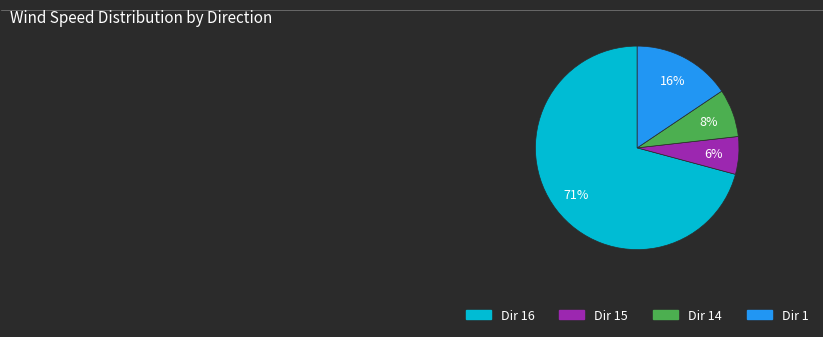

To the nearest percent, what is the combined percentage of Dir 15 and Dir 14?

14%